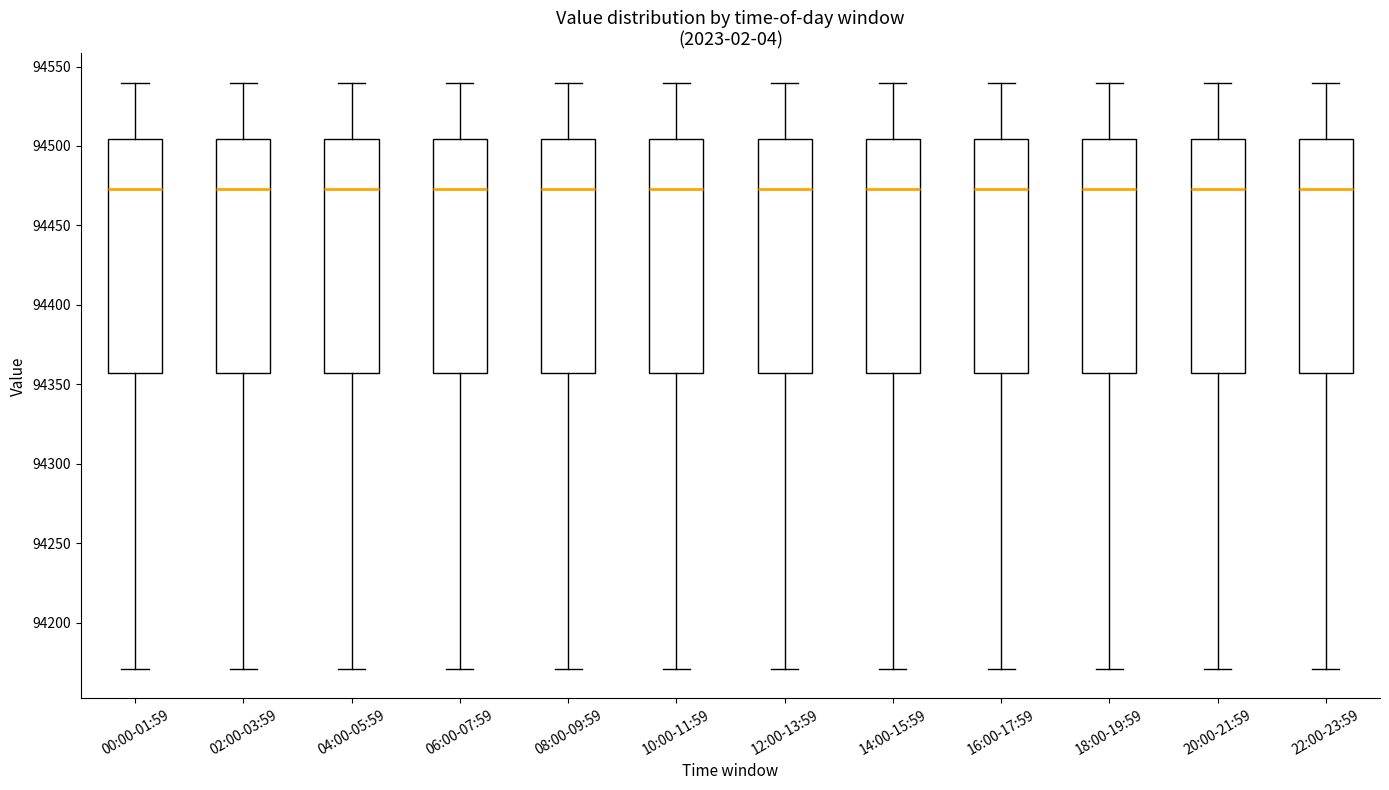

Reading left to right, read every box against the y-axis: the position of its median line, the range the box covers, and the ends of its whiskers. The values are not printed on the chart, so give them approximately, as read against the axis.

00:00-01:59: median 94475, box 94355 to 94505, whiskers 94170 to 94540
02:00-03:59: median 94475, box 94355 to 94505, whiskers 94170 to 94540
04:00-05:59: median 94475, box 94355 to 94505, whiskers 94170 to 94540
06:00-07:59: median 94475, box 94355 to 94505, whiskers 94170 to 94540
08:00-09:59: median 94475, box 94355 to 94505, whiskers 94170 to 94540
10:00-11:59: median 94475, box 94355 to 94505, whiskers 94170 to 94540
12:00-13:59: median 94475, box 94355 to 94505, whiskers 94170 to 94540
14:00-15:59: median 94475, box 94355 to 94505, whiskers 94170 to 94540
16:00-17:59: median 94475, box 94355 to 94505, whiskers 94170 to 94540
18:00-19:59: median 94475, box 94355 to 94505, whiskers 94170 to 94540
20:00-21:59: median 94475, box 94355 to 94505, whiskers 94170 to 94540
22:00-23:59: median 94475, box 94355 to 94505, whiskers 94170 to 94540